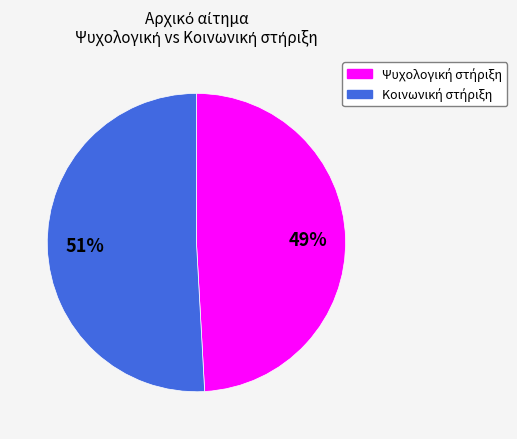

Does any single category account for the majority?

Yes